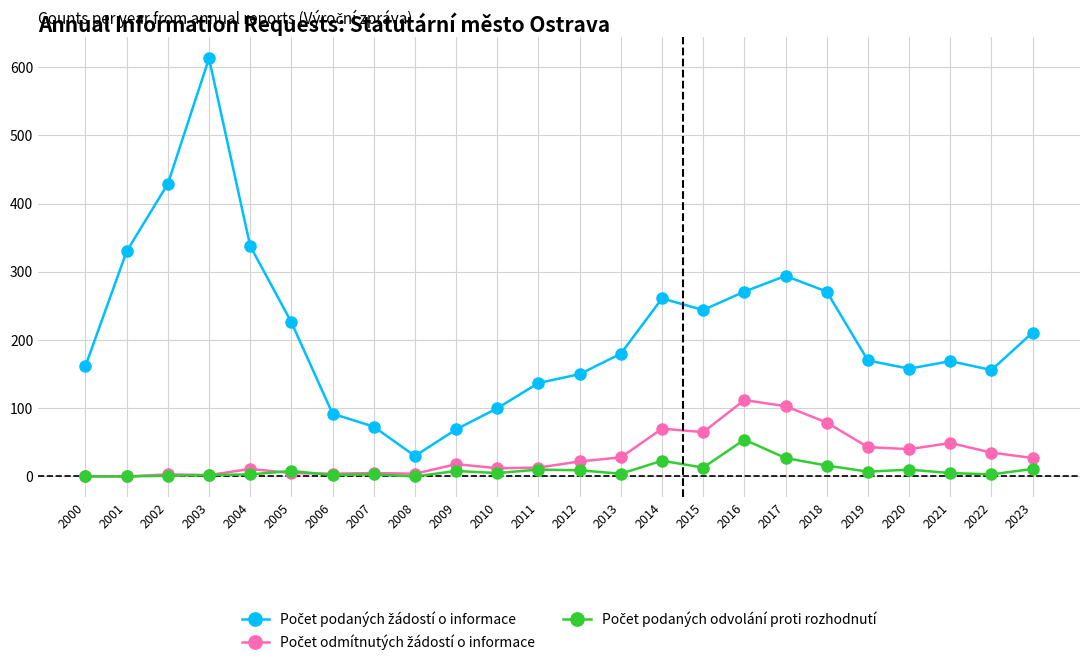

At which category is the sum across all series the highest?

2003